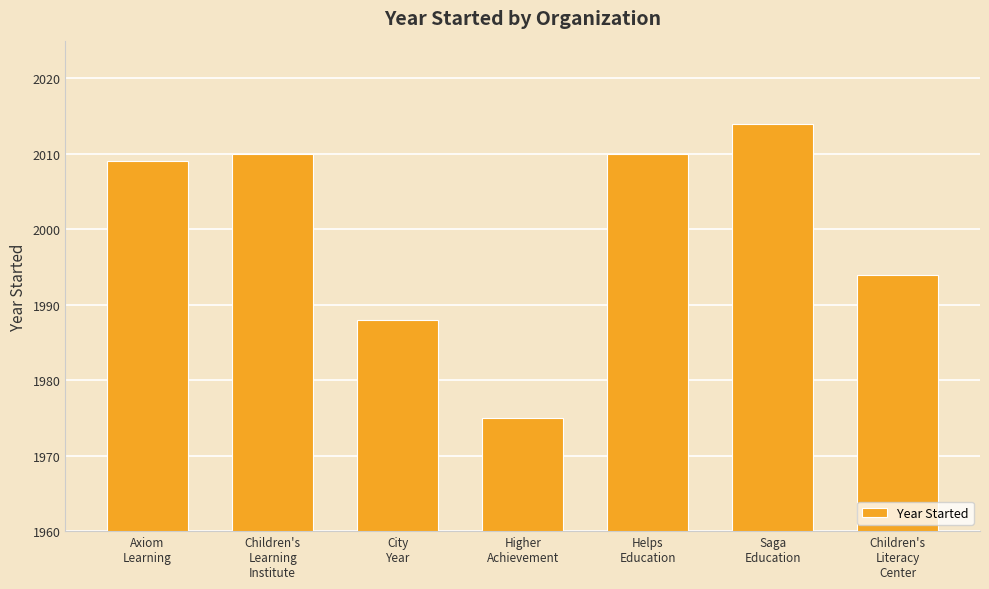

Reading left to right, transcribe all the data shown in this chart.

Axiom
Learning=2009	Children's
Learning
Institute=2010	City
Year=1988	Higher
Achievement=1975	Helps
Education=2010	Saga
Education=2014	Children's
Literacy
Center=1994